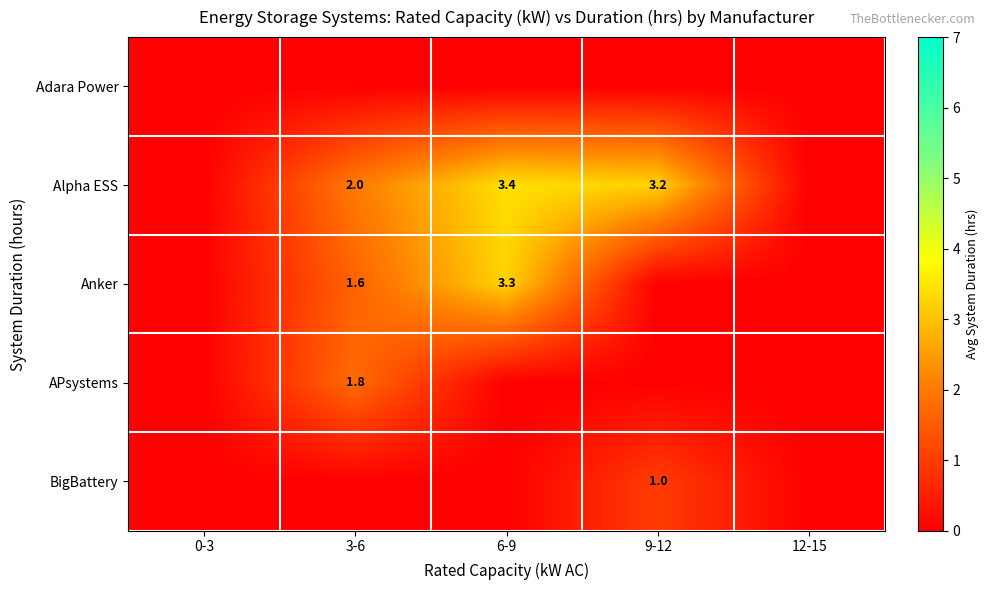

The Anker series shows 1.6 at 3-6. True or false?

True